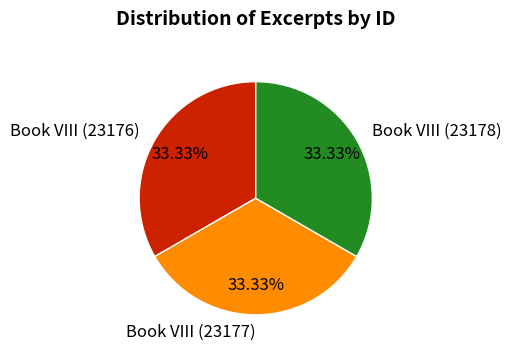

What is the total percentage of Book VIII (23177) and Book VIII (23176)?

66.7%